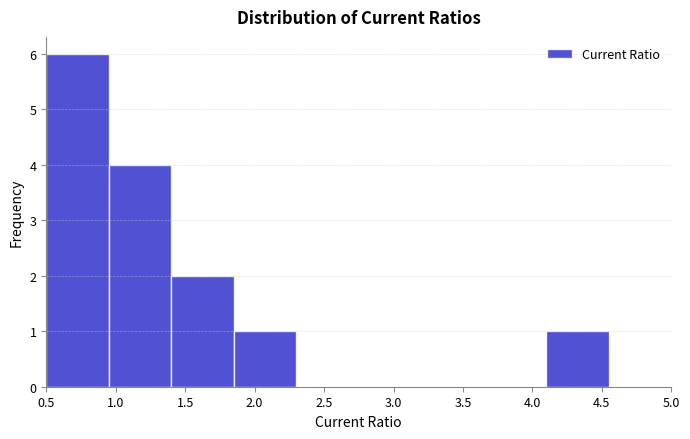

What is the height of the bar covering 0.50 to 0.95 on the x-axis? The values are not printed on the chart, so give them approximately, as read against the axis.

6